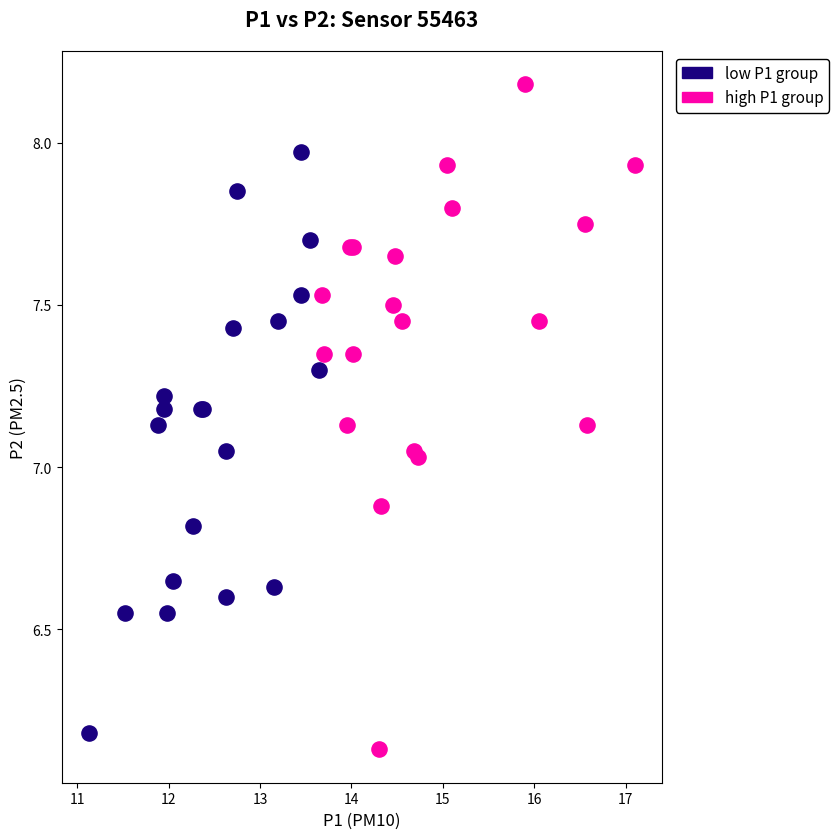

Which series contains the highest Y value?

high P1 group